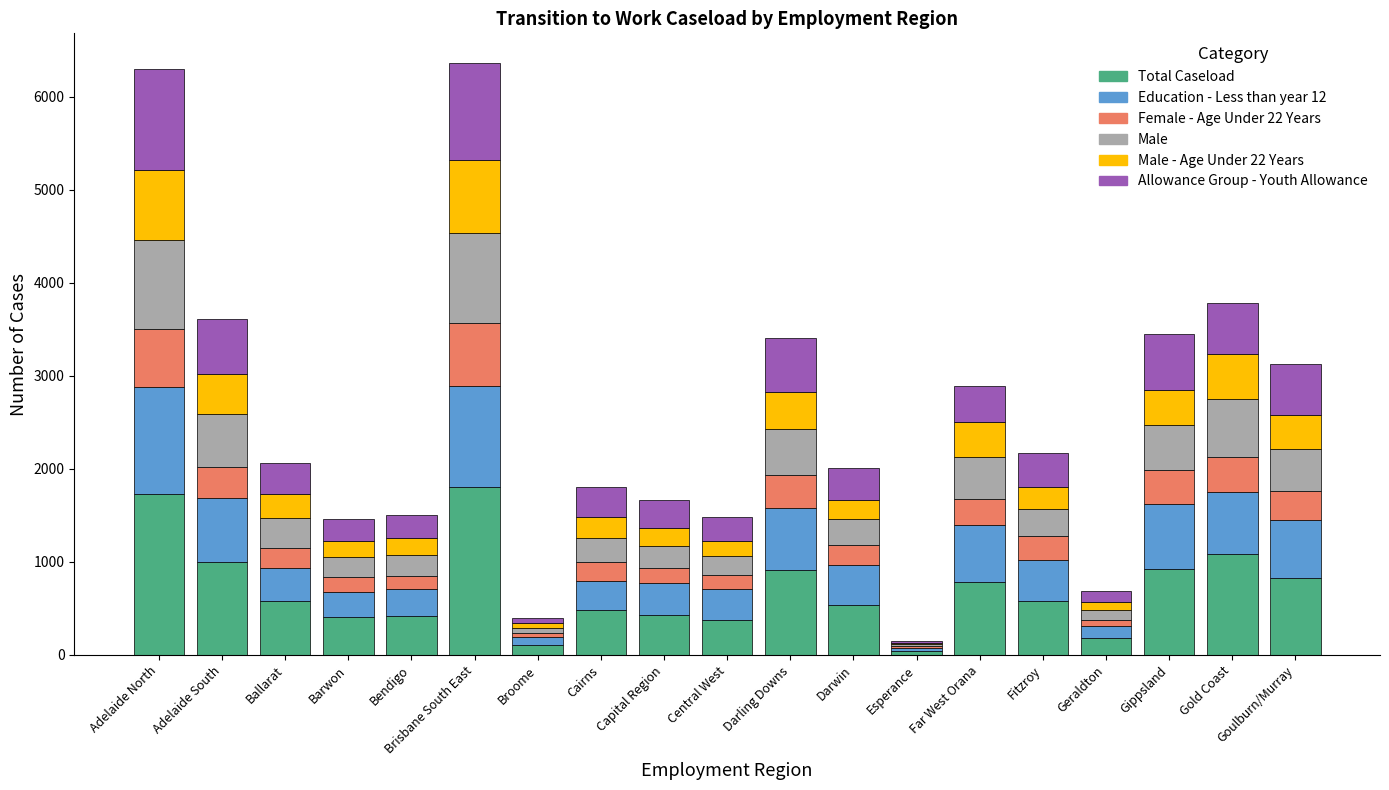

What is the total value across all series at Darling Downs?

3410